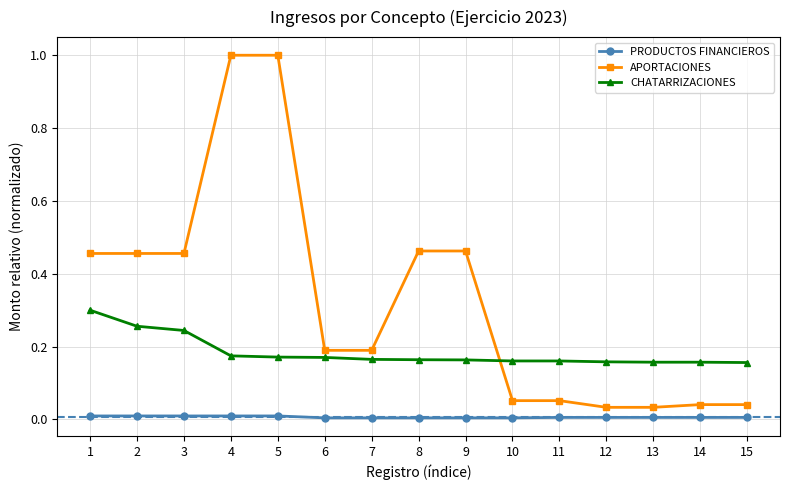

Is it true that CHATARRIZACIONES equals 0.2 at 4?

True